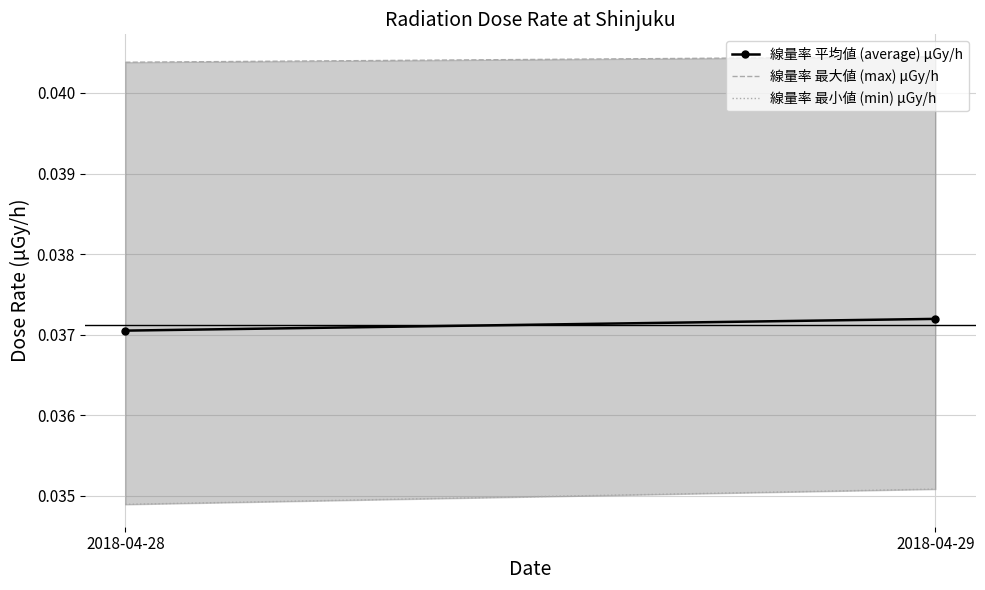

Reading right to left, extract all data points from this chart.

線量率 平均値 (average) μGy/h: 2018-04-29=0.0	2018-04-28=0.0
線量率 最大値 (max) μGy/h: 2018-04-29=0.0	2018-04-28=0.0
線量率 最小値 (min) μGy/h: 2018-04-29=0.0	2018-04-28=0.0